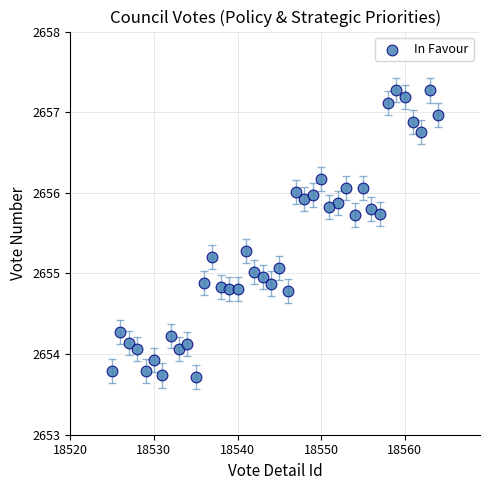

What is the range of Y values (max minus min)?

3.6